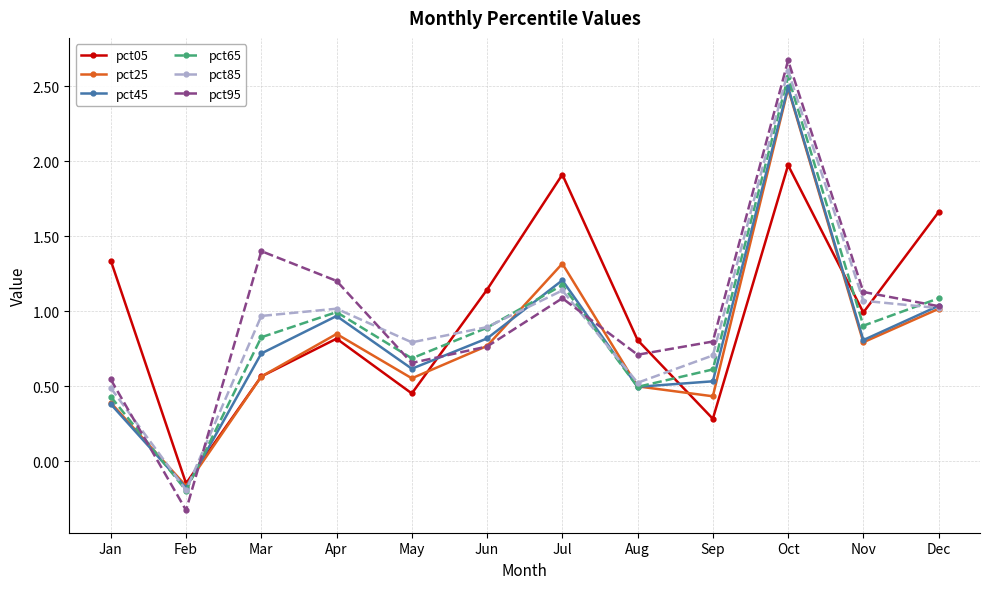

List the labels in order of pct95 value, largest first.

Oct, Mar, Apr, Nov, Jul, Dec, Sep, Jun, Aug, May, Jan, Feb